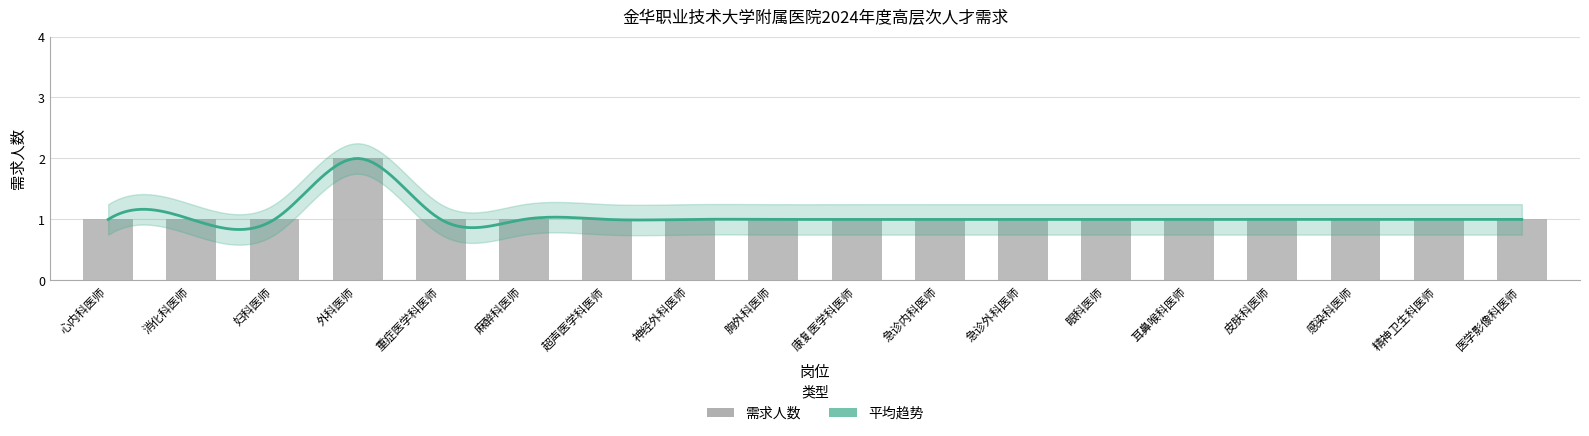

What is the label of the 4th bar from the right?

皮肤科医师